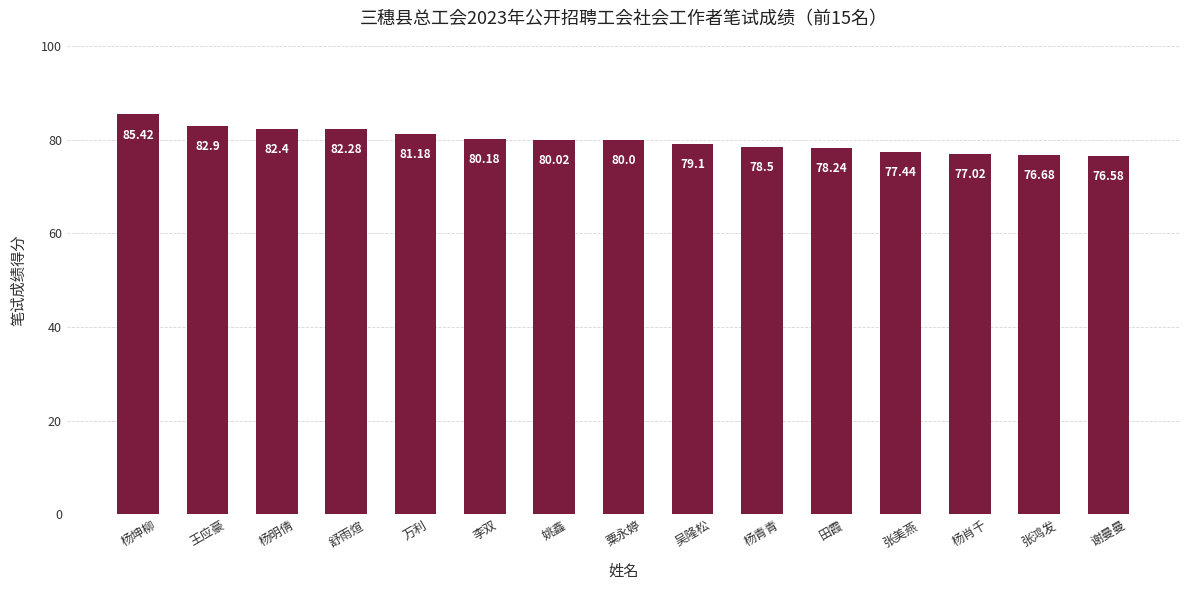

What is the ratio of the value at 杨青青 to the value at 杨明倩?

1.0